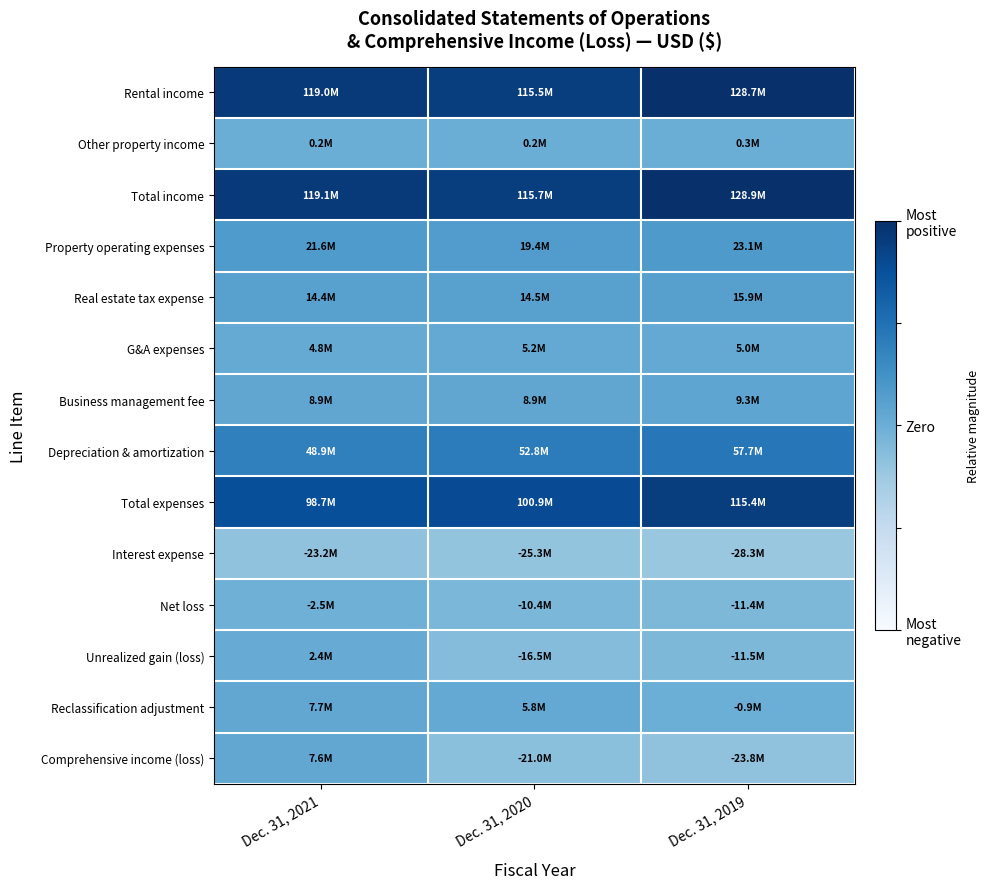

List the series in order of their peak value, highest first.

Total income, Rental income, Total expenses, Depreciation & amortization, Property operating expenses, Real estate tax expense, Business management fee, Reclassification adjustment, Comprehensive income (loss), G&A expenses, Unrealized gain (loss), Other property income, Net loss, Interest expense